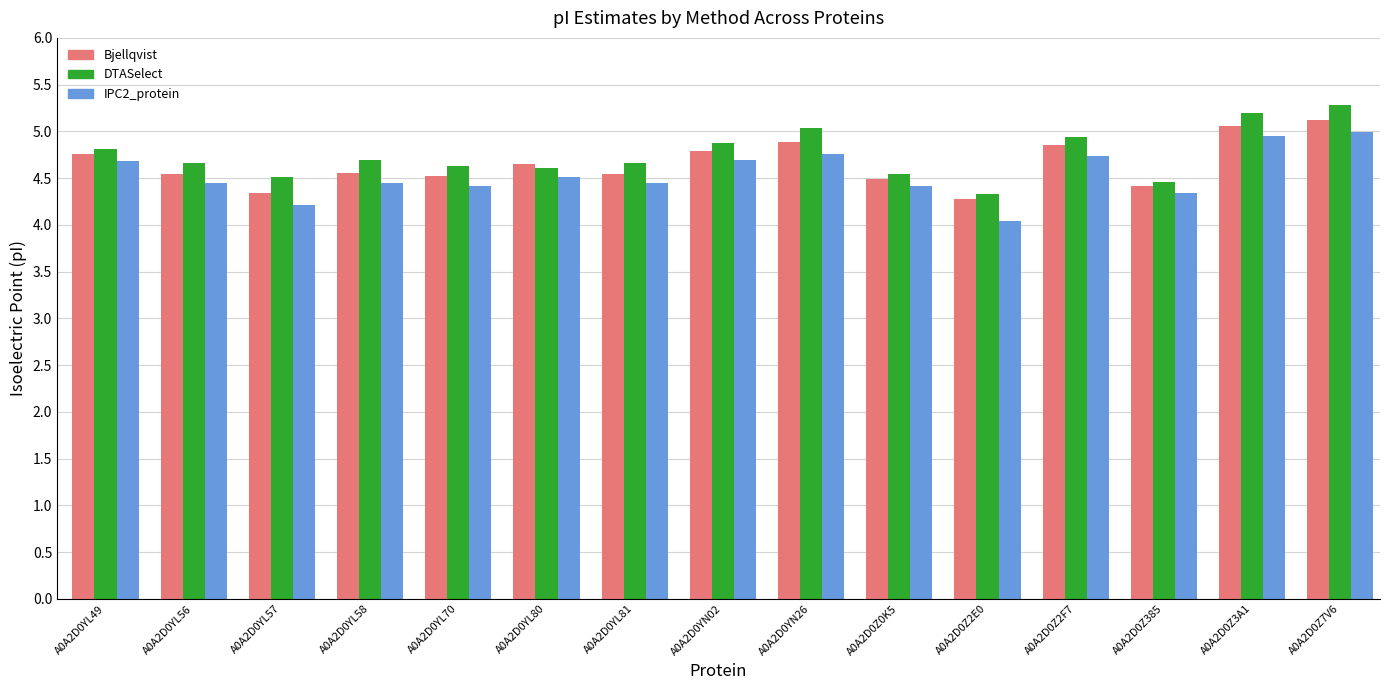

Rank the series at A0A2D0YL56 from lowest to highest value.

IPC2_protein, Bjellqvist, DTASelect